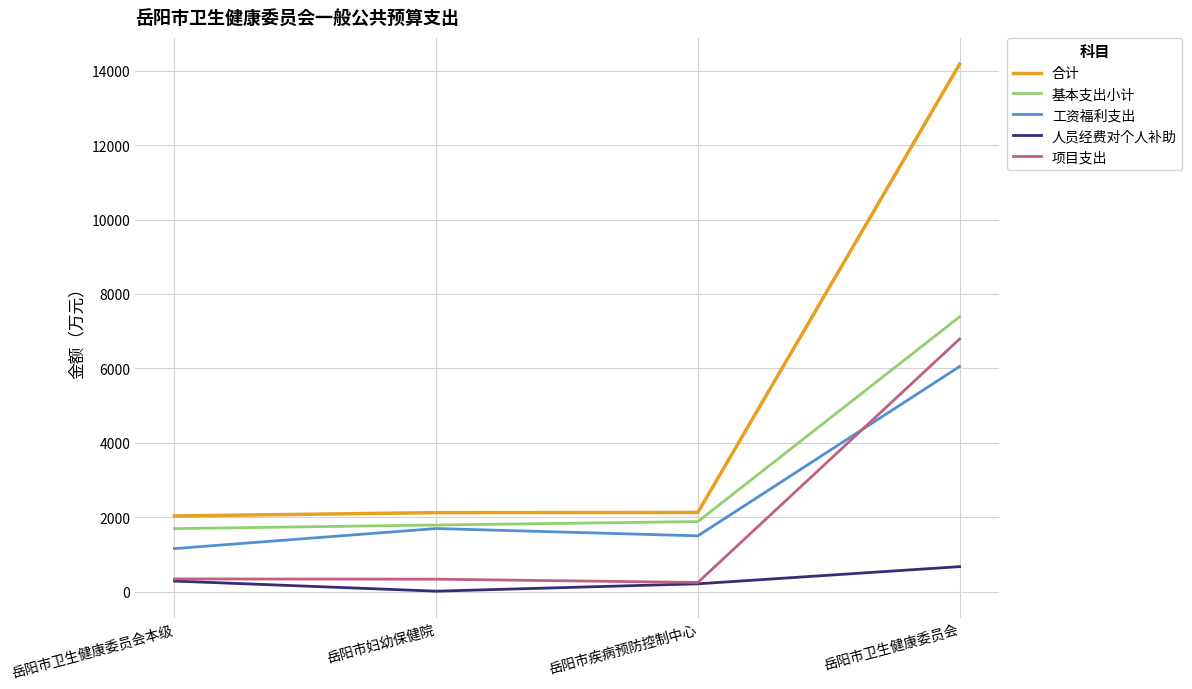

Is it true that 基本支出小计 equals 12737.1 at 岳阳市卫生健康委员会?

False